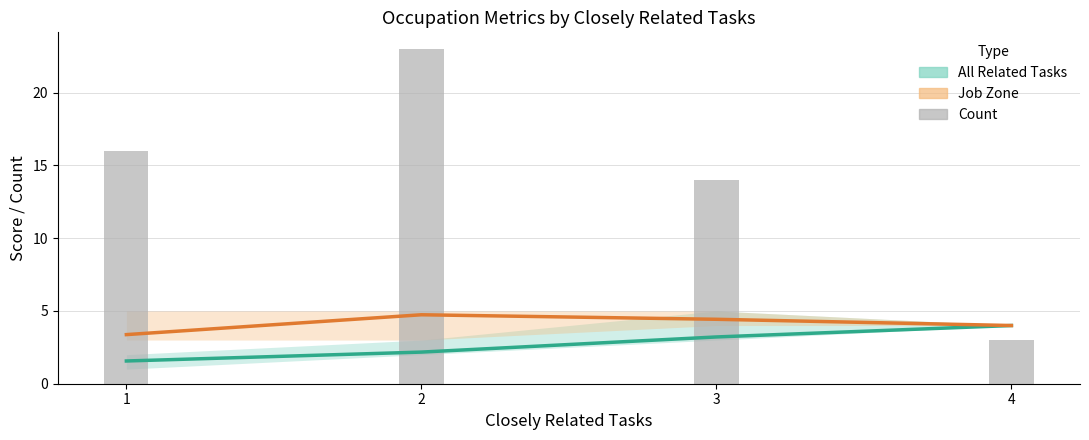

How many data points in All Related Tasks (mean) are above 3?

2